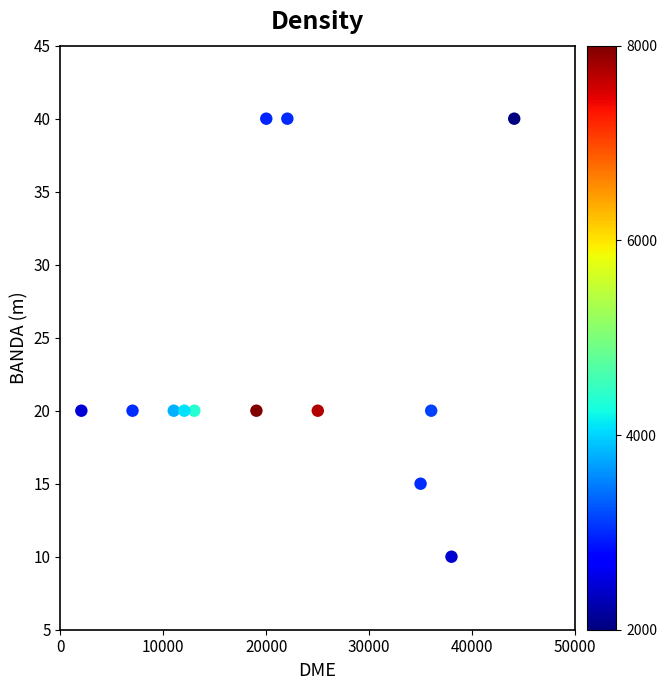

What is the range of Y values (max minus min)?

30